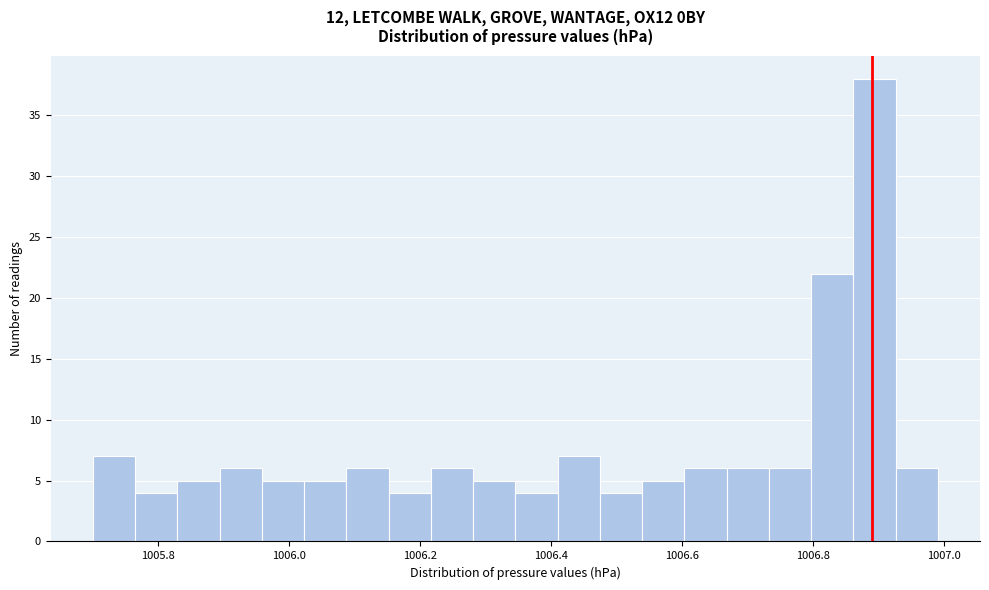

Read against the x-axis, roughly where is the centre of the tallest bar?

1006.90